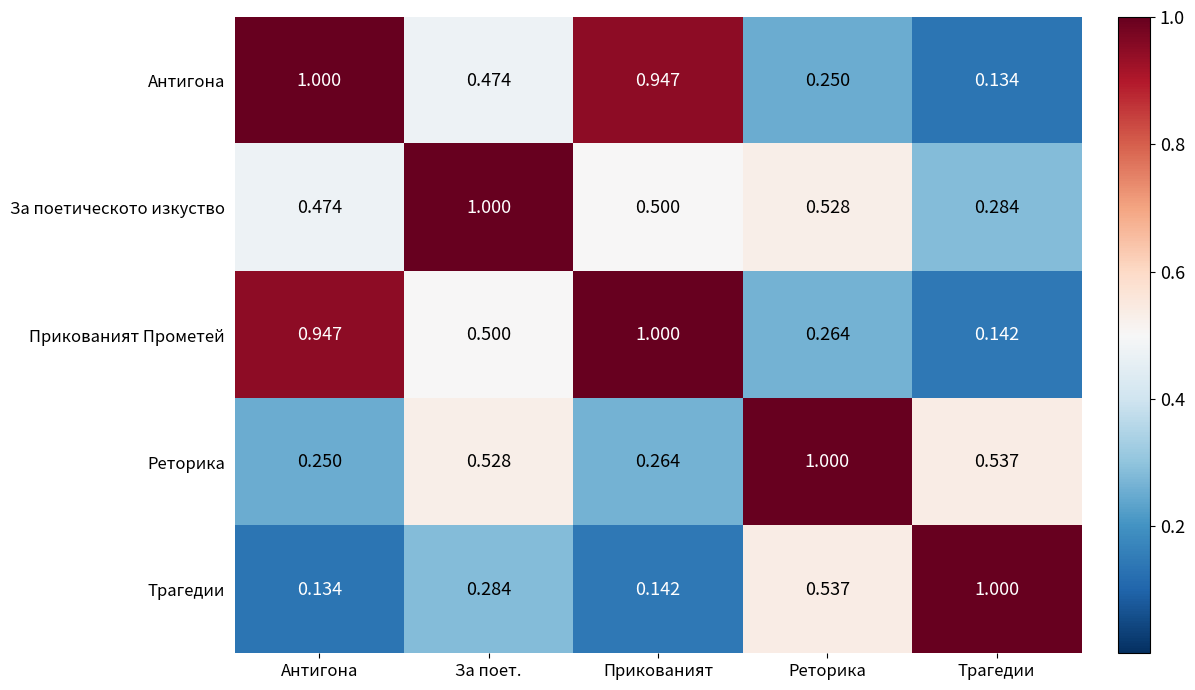

At how many categories does at least one series exceed 0?

5